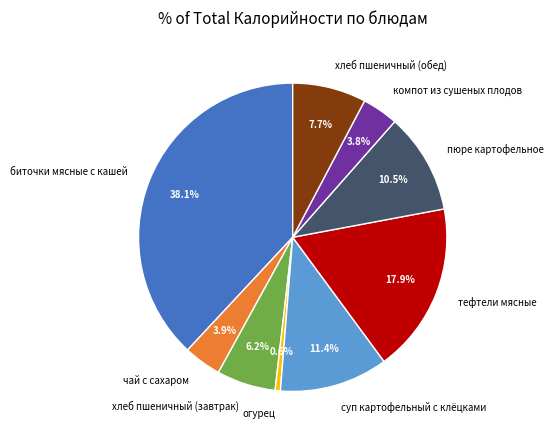

What percentage is NOT represented by чай с сахаром?

96.1%